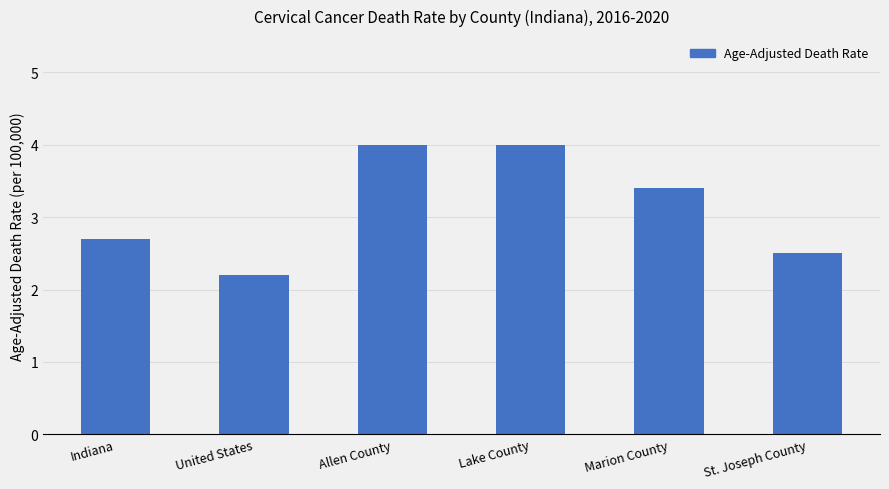

What is the value of the 3rd bar from the left?

4.0